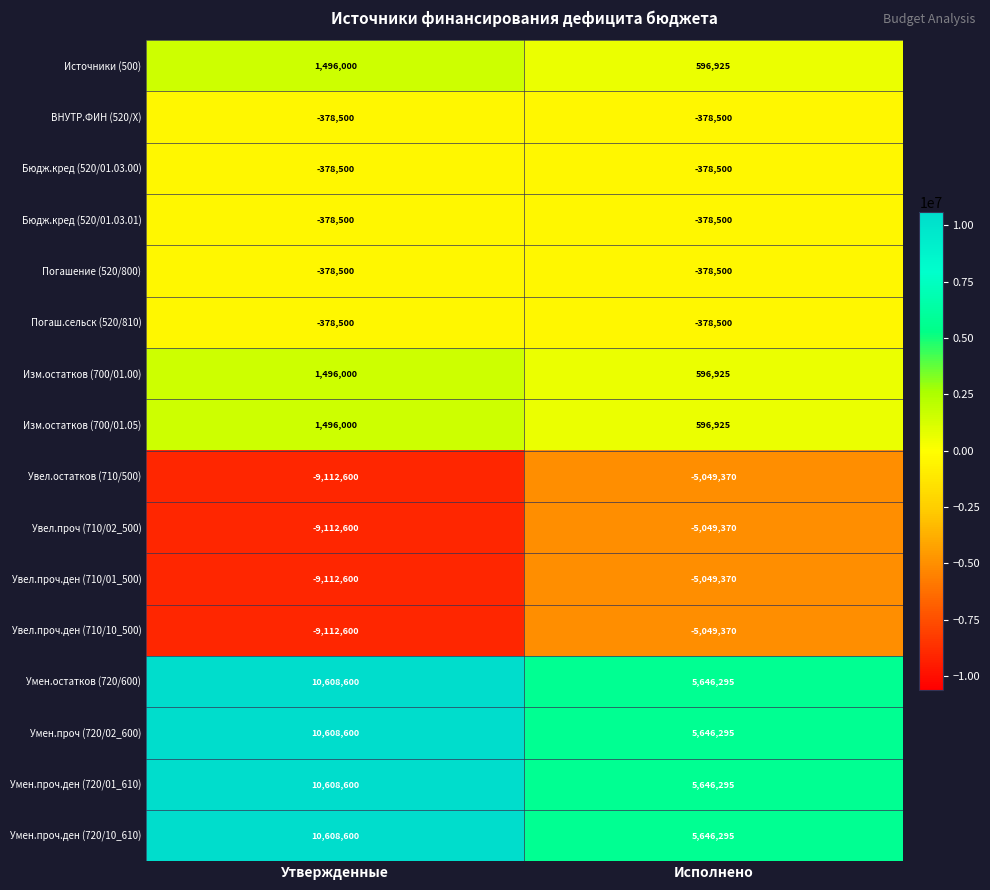

What is the total value across all series at Утвержденные?

8579500